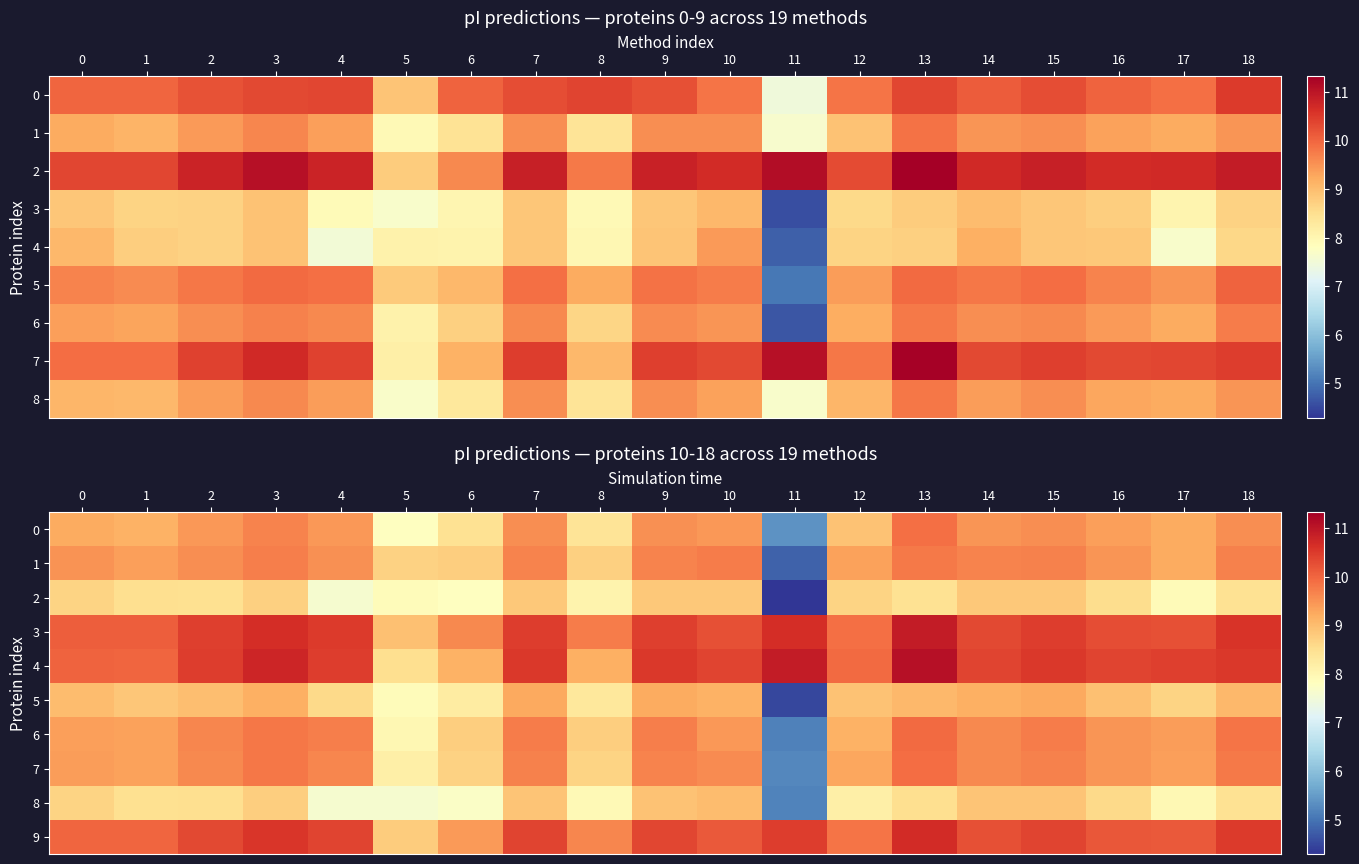

Which category has the lowest value in the 0 series?

11